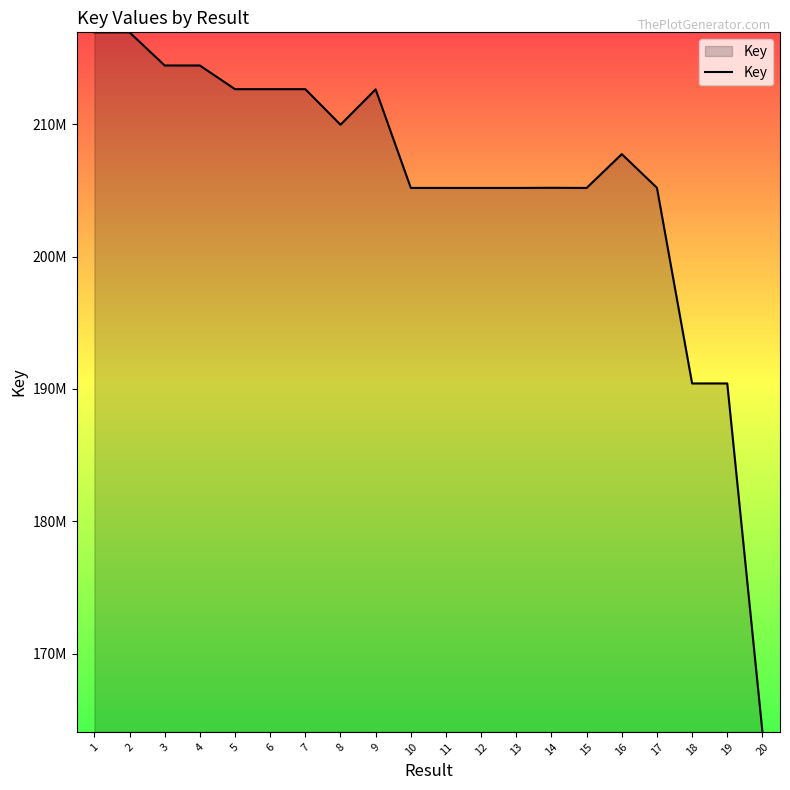

Reading left to right, transcribe all the data shown in this chart.

216944774	216944569	214439770	214439916	212651127	212651029	212650981	209963521	212635589	205189298	205188668	205188626	205188131	205198661	205188078	207743332	205199300	190415771	190415674	164087795